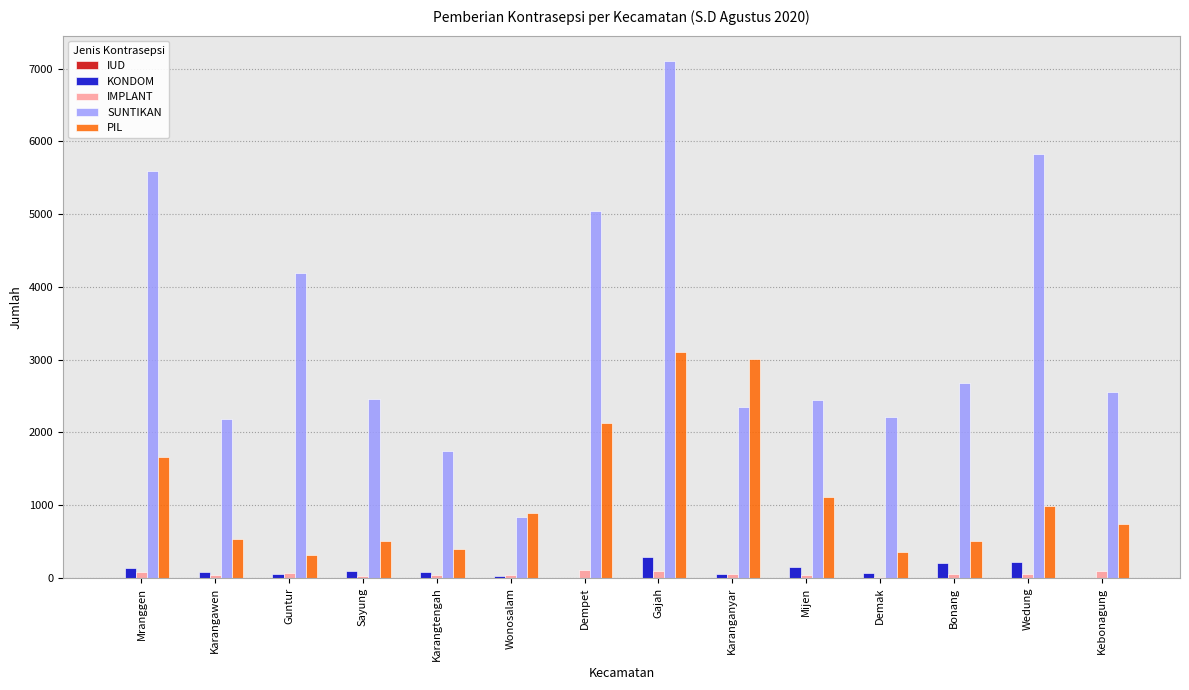

Which series has the largest total across all categories?

SUNTIKAN